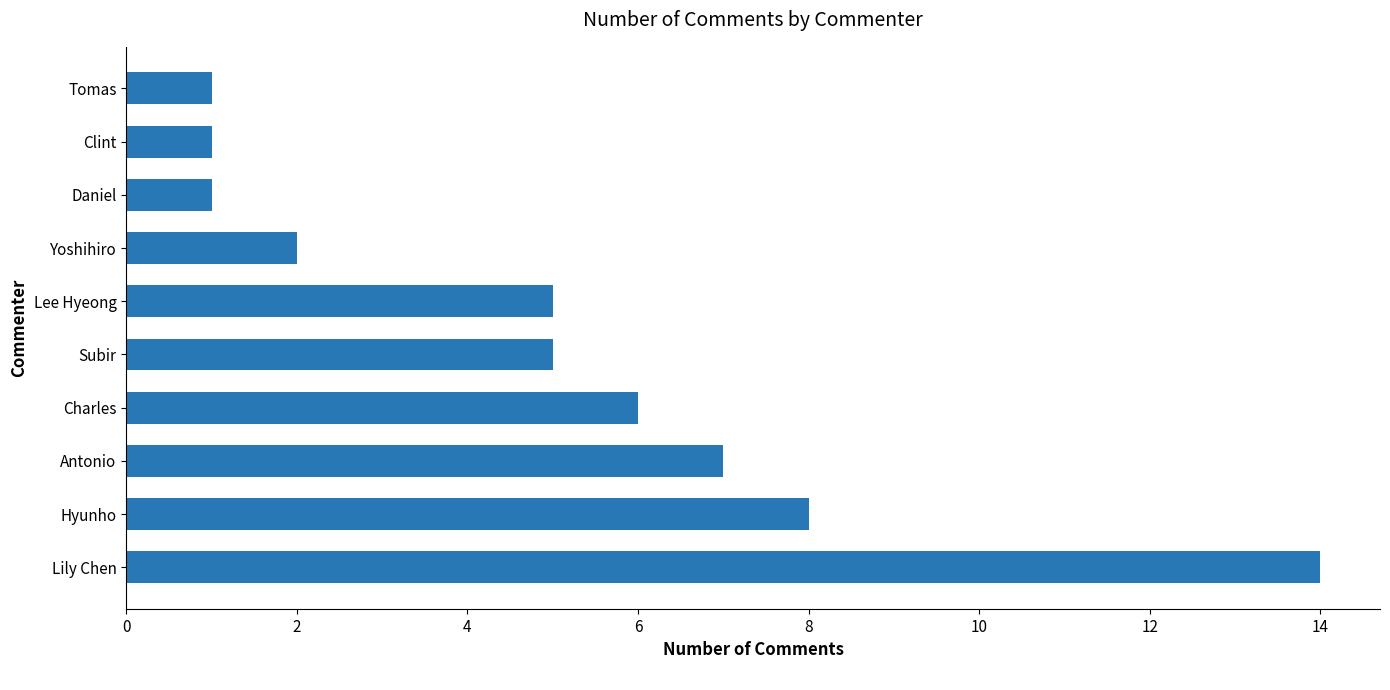

What is the maximum value shown in the chart?

14